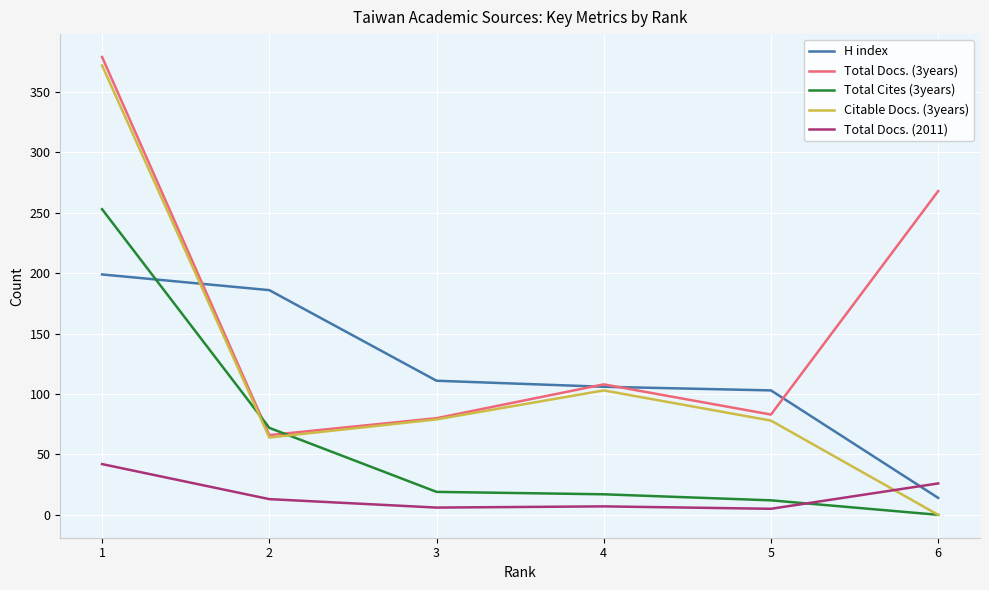

Between which two adjacent categories do H index and Citable Docs. (3years) first intersect?

1 and 2